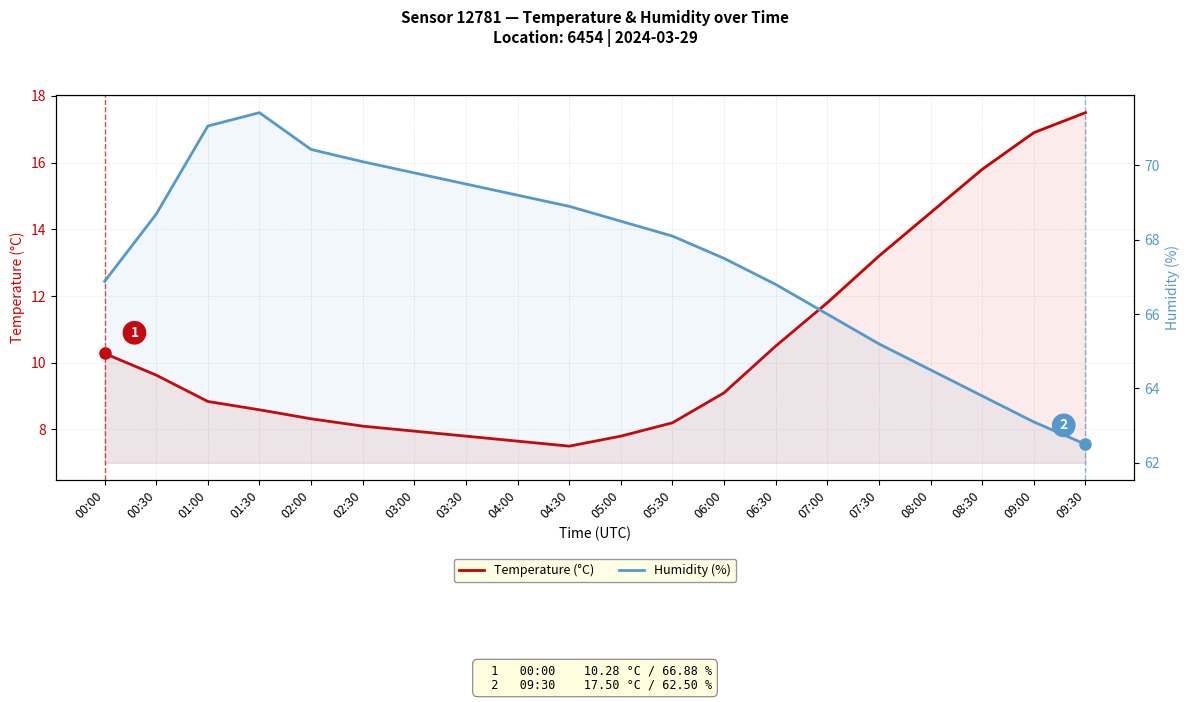

Where does the Humidity (%) series first go above 68?

00:30